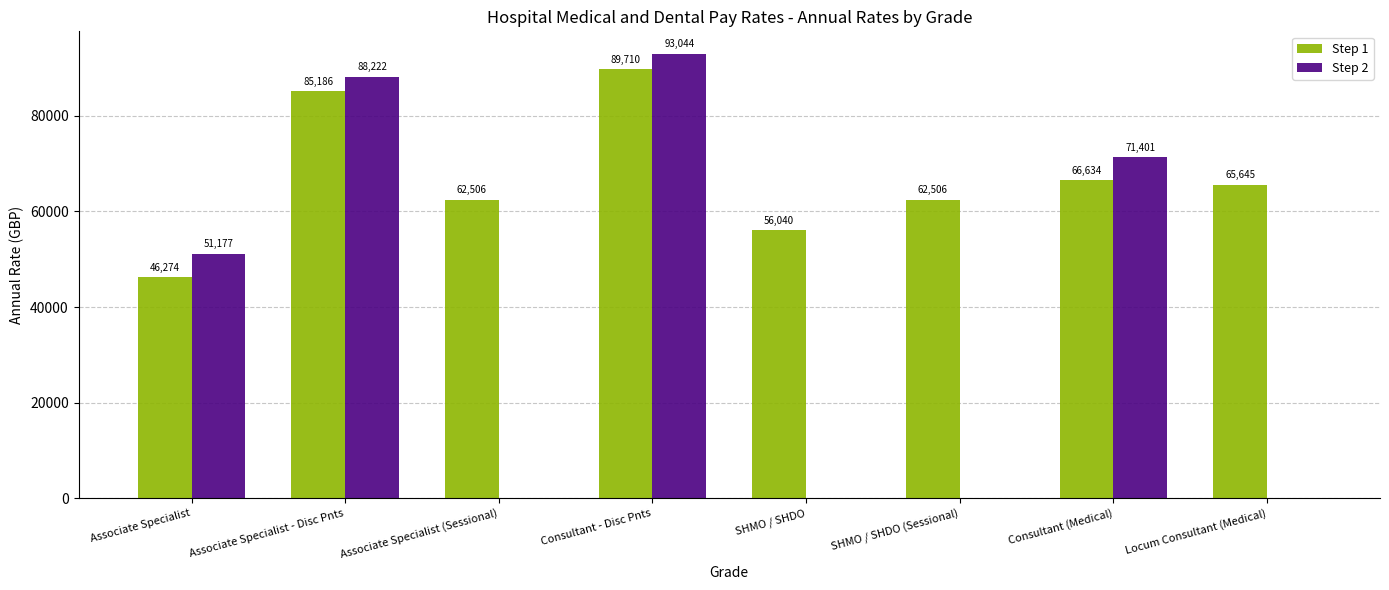

Count the number of categories in the chart.

8